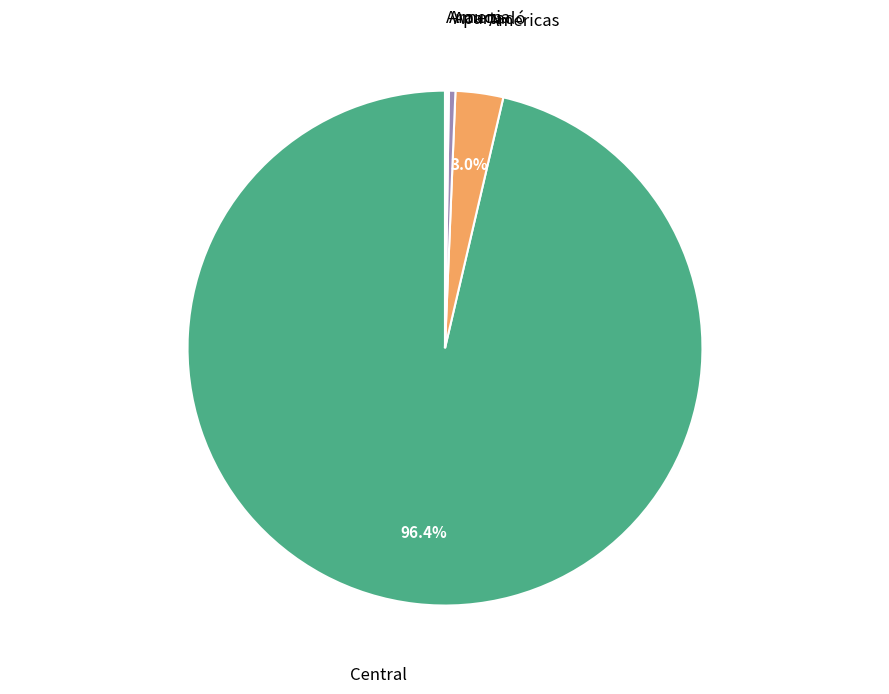

Which has a higher value, Central or Apartadó?

Central